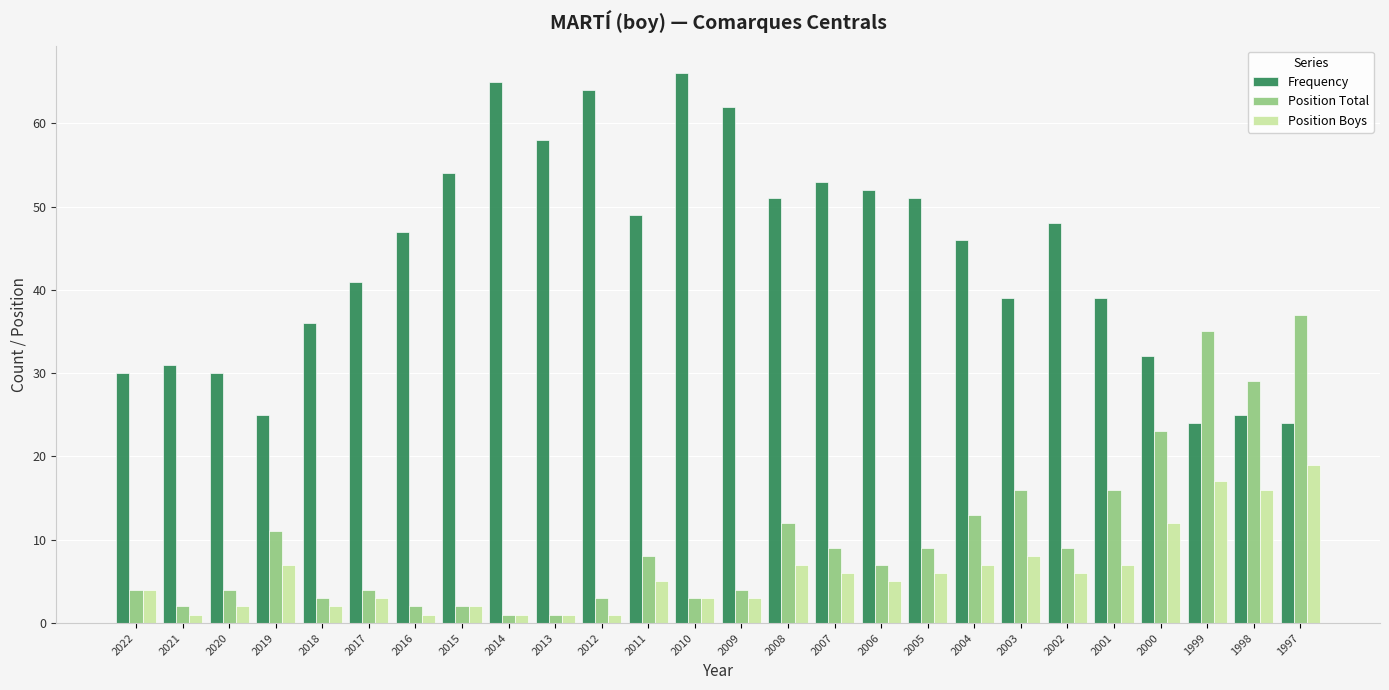

What is the sum of the Frequency values at 2005 and 2014?

116